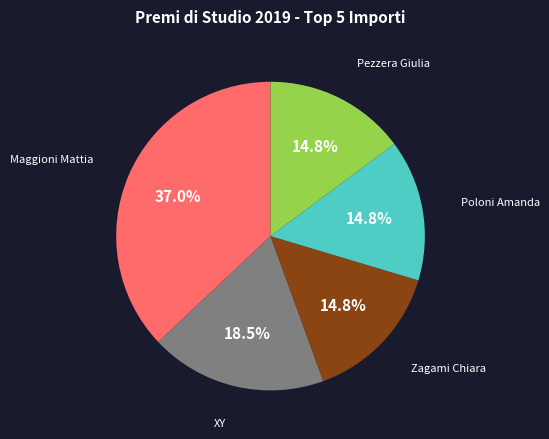

What is the ratio of the value at Maggioni Mattia to the value at Zagami Chiara?

2.5